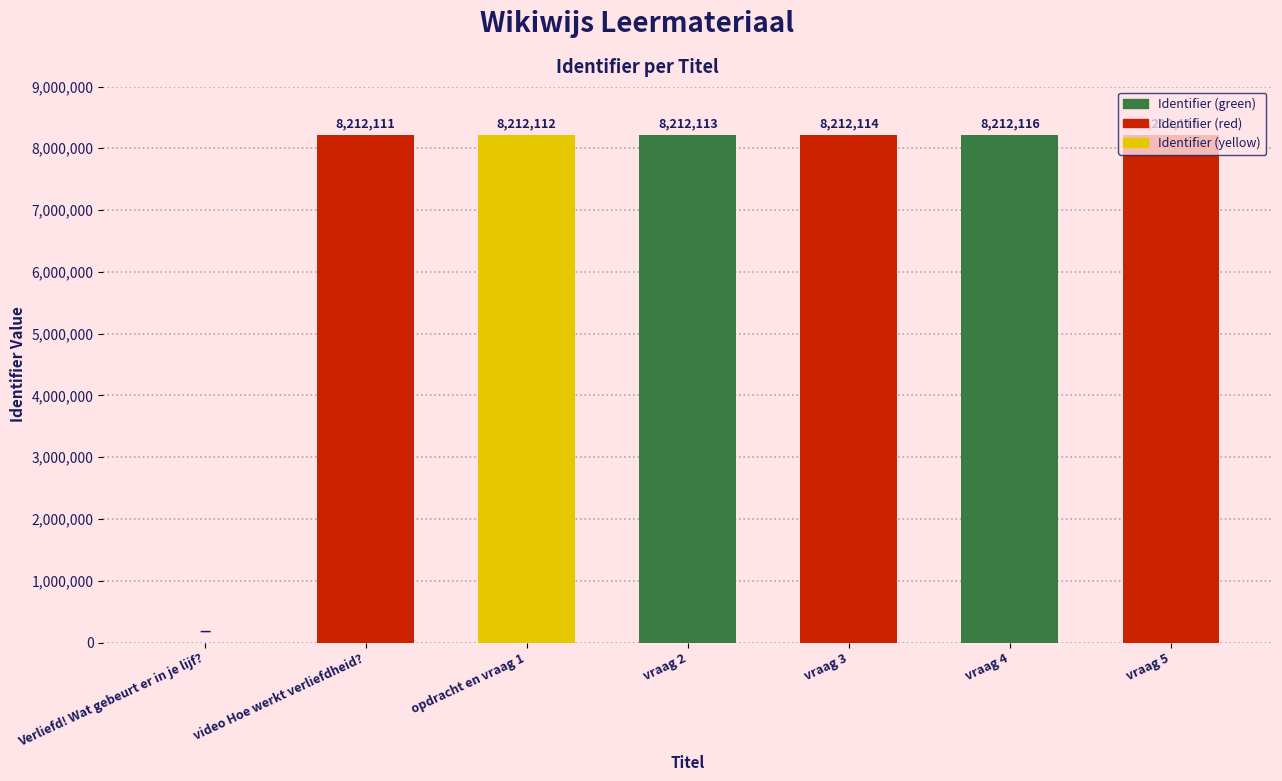

What is the sum of the values at opdracht en vraag 1 and vraag 4?

16424228